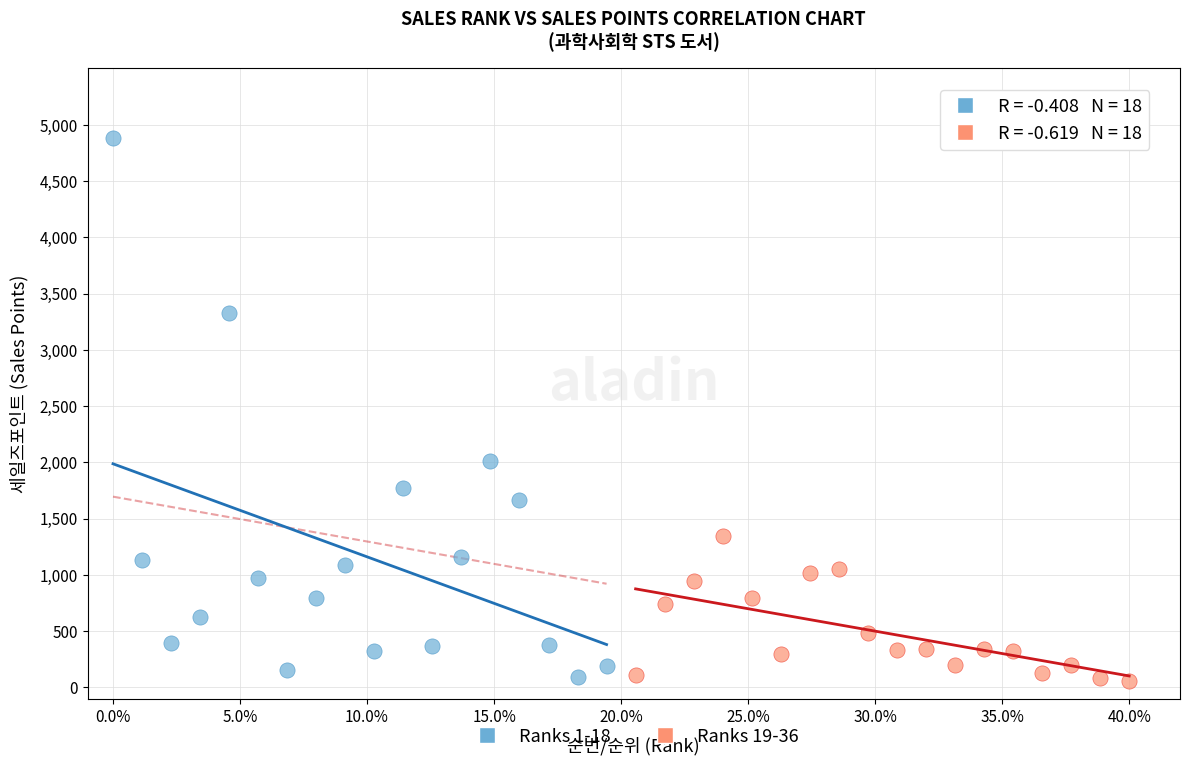

Which series contains the highest Y value?

Ranks 1-18